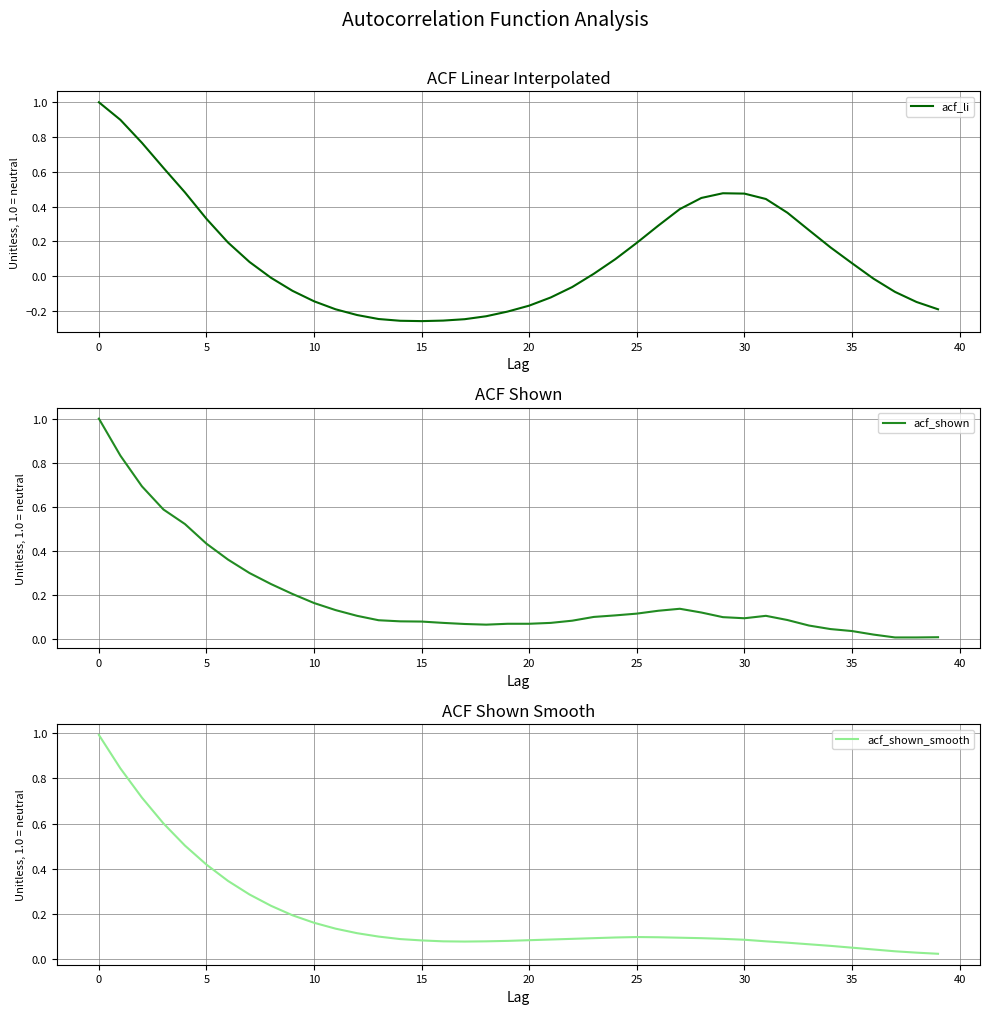

How many lines are shown in the chart?

3